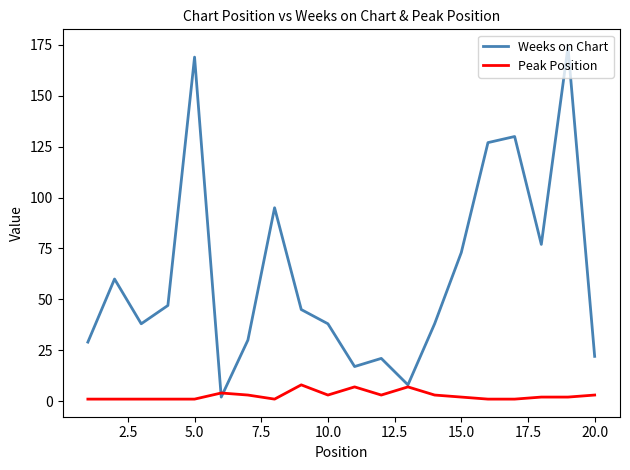

Which series has the largest total across all categories?

Weeks on Chart